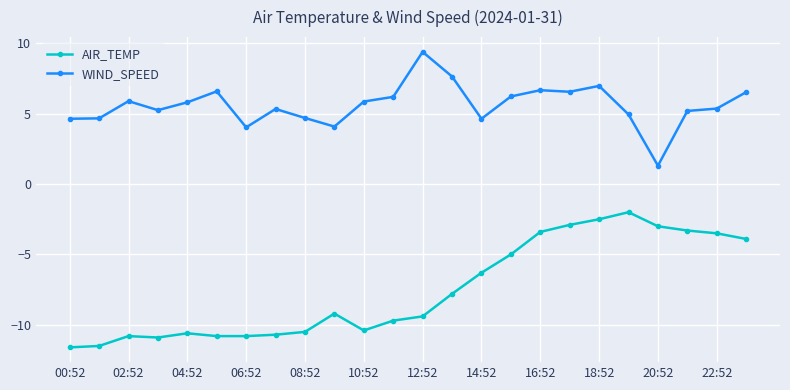

Rank the series by their maximum value, from highest to lowest.

WIND_SPEED, AIR_TEMP